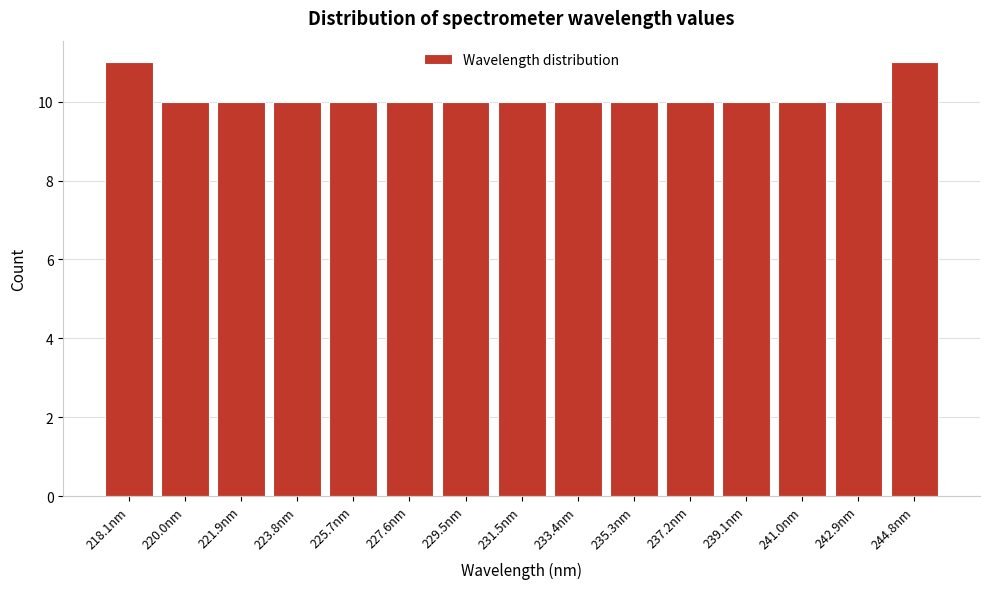

Reading left to right, extract all data points from this chart.

218.1nm=11	220.0nm=10	221.9nm=10	223.8nm=10	225.7nm=10	227.6nm=10	229.5nm=10	231.5nm=10	233.4nm=10	235.3nm=10	237.2nm=10	239.1nm=10	241.0nm=10	242.9nm=10	244.8nm=11